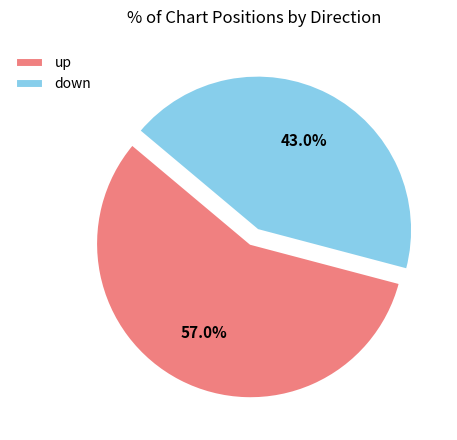

What is the total percentage of down and up?

100.0%